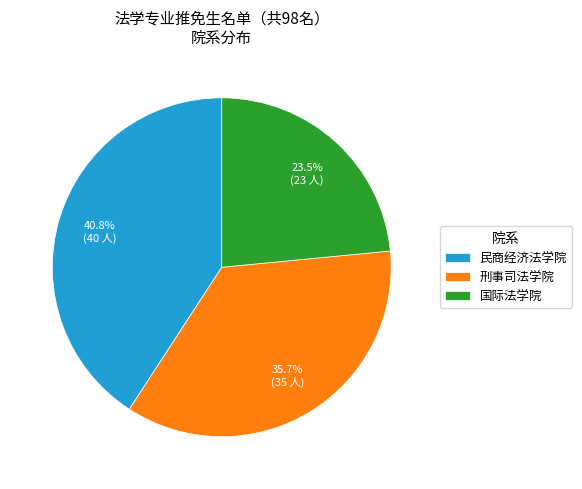

Which slice is the largest?

民商经济法学院